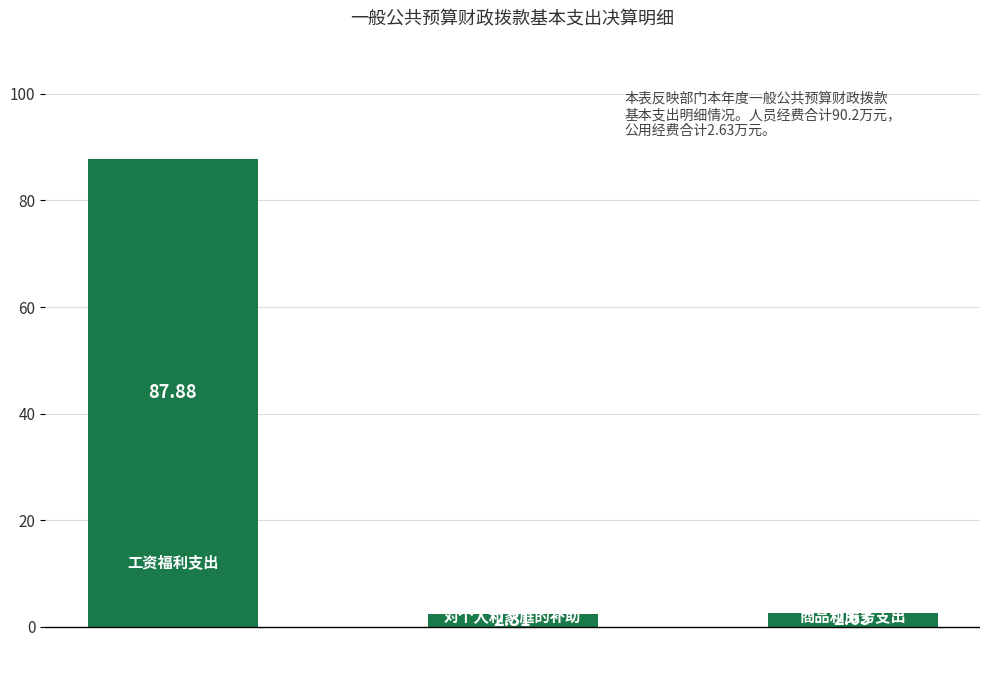

What is the difference between the second highest and minimum values?

0.3